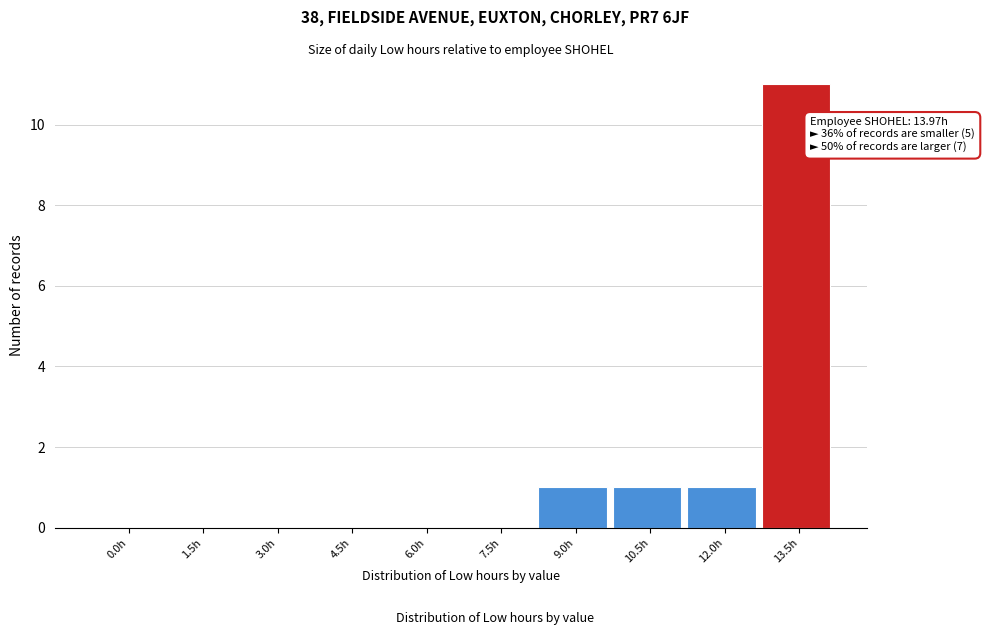

Reading left to right, list all the values displayed in this chart.

0.0h=0	1.5h=0	3.0h=0	4.5h=0	6.0h=0	7.5h=0	9.0h=1	10.5h=1	12.0h=1	13.5h=11